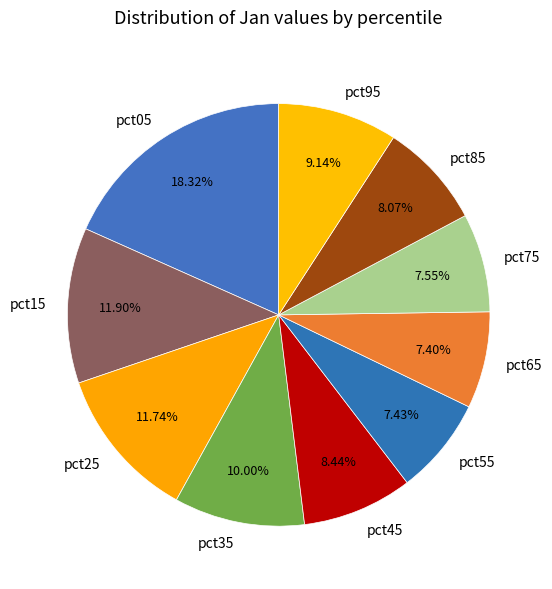

Does pct25 account for over 50% of the chart?

No